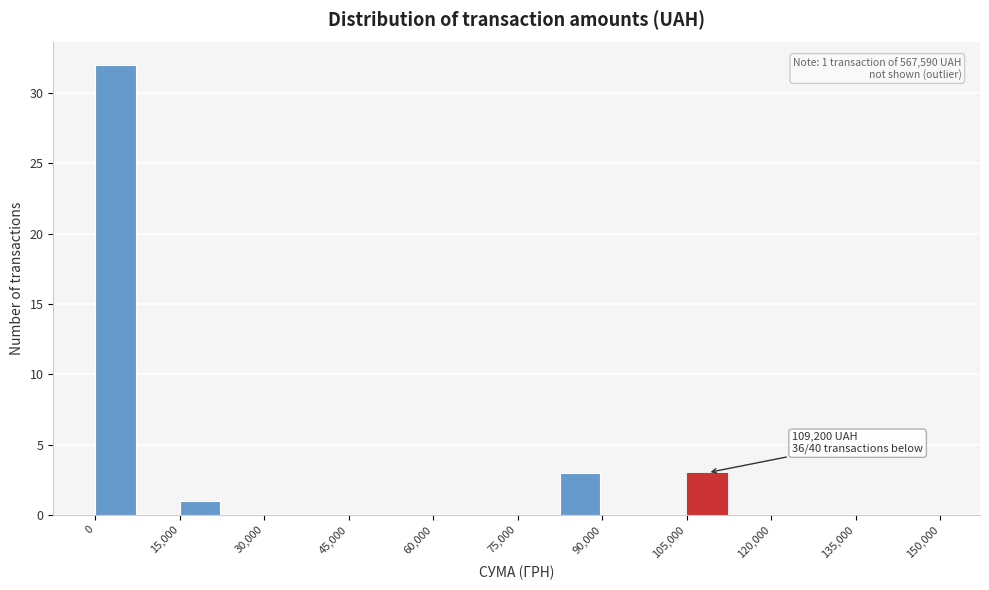

Read against the x-axis, roughly where is the centre of the tallest bar?

4000